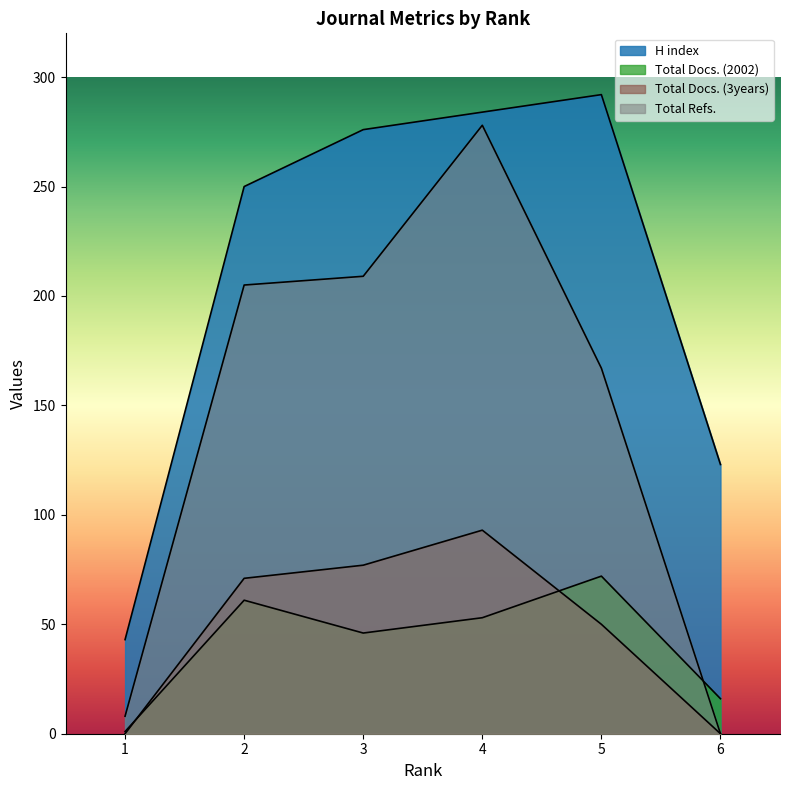

Which label corresponds to the smallest value in the chart?

1